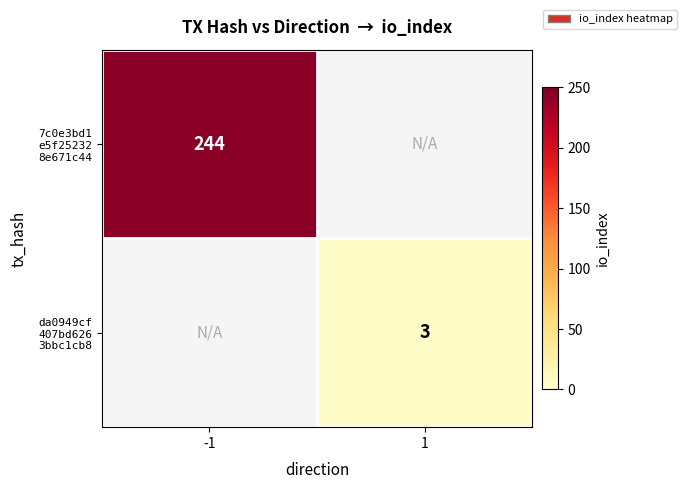

Which category has the lowest value across all series?

1